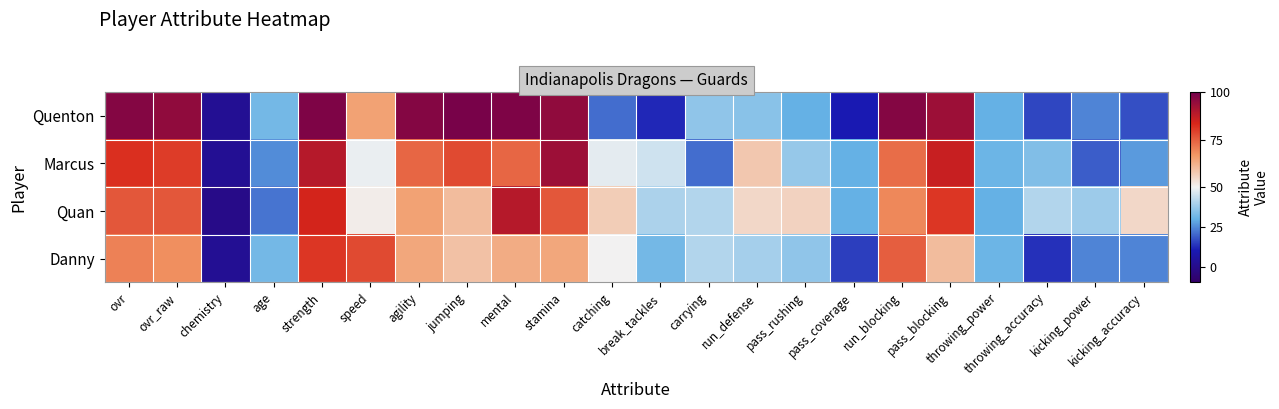

Reading right to left, list all the values displayed in this chart.

Quenton: kicking_accuracy=17	kicking_power=24	throwing_accuracy=16	throwing_power=30	pass_blocking=93	run_blocking=97	pass_coverage=10	pass_rushing=30	run_defense=35	carrying=36	break_tackles=12	catching=21	stamina=95	mental=98	jumping=99	agility=97	speed=65	strength=98	age=32	chemistry=2	ovr_raw=95	ovr=97
Marcus: kicking_accuracy=27	kicking_power=19	throwing_accuracy=34	throwing_power=31	pass_blocking=86	run_blocking=73	pass_coverage=30	pass_rushing=37	run_defense=58	carrying=21	break_tackles=45	catching=48	stamina=93	mental=74	jumping=78	agility=74	speed=49	strength=89	age=25	chemistry=2	ovr_raw=80	ovr=82
Quan: kicking_accuracy=55	kicking_power=38	throwing_accuracy=41	throwing_power=30	pass_blocking=81	run_blocking=69	pass_coverage=30	pass_rushing=56	run_defense=55	carrying=41	break_tackles=40	catching=57	stamina=76	mental=89	jumping=60	agility=65	speed=51	strength=84	age=22	chemistry=-1	ovr_raw=76	ovr=76
Danny: kicking_accuracy=24	kicking_power=24	throwing_accuracy=13	throwing_power=31	pass_blocking=60	run_blocking=75	pass_coverage=15	pass_rushing=36	run_defense=39	carrying=41	break_tackles=32	catching=50	stamina=64	mental=63	jumping=59	agility=64	speed=78	strength=81	age=32	chemistry=2	ovr_raw=68	ovr=70